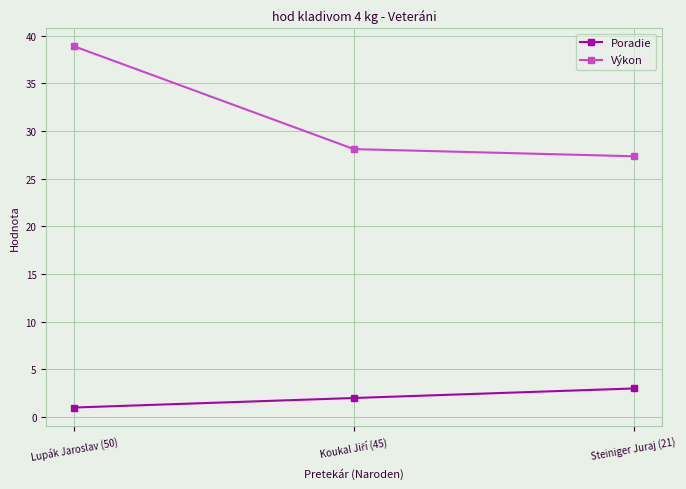

How many values in the Výkon series exceed 28?

2